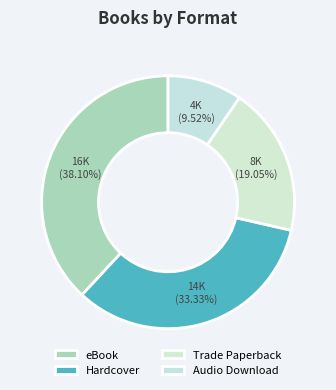

Does Trade Paperback represent more than half of the total?

No